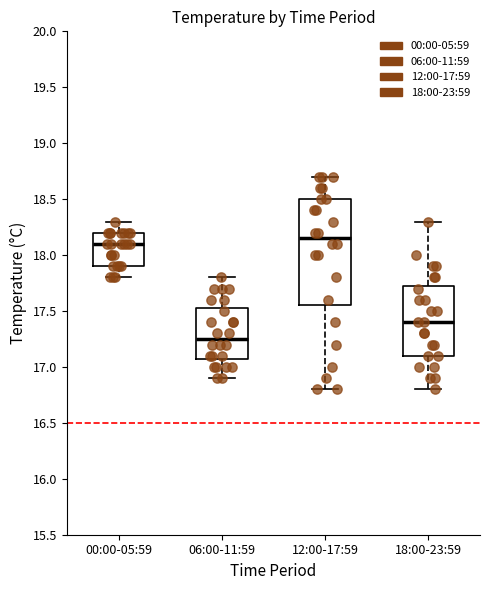

Reading left to right, read every box against the y-axis: the position of its median line, the range the box covers, and the ends of its whiskers. The values are not printed on the chart, so give them approximately, as read against the axis.

00:00-05:59: median 18.10, box 17.90 to 18.20, whiskers 17.80 to 18.30
06:00-11:59: median 17.25, box 17.10 to 17.55, whiskers 16.90 to 17.80
12:00-17:59: median 18.15, box 17.55 to 18.50, whiskers 16.80 to 18.70
18:00-23:59: median 17.40, box 17.10 to 17.75, whiskers 16.80 to 18.30